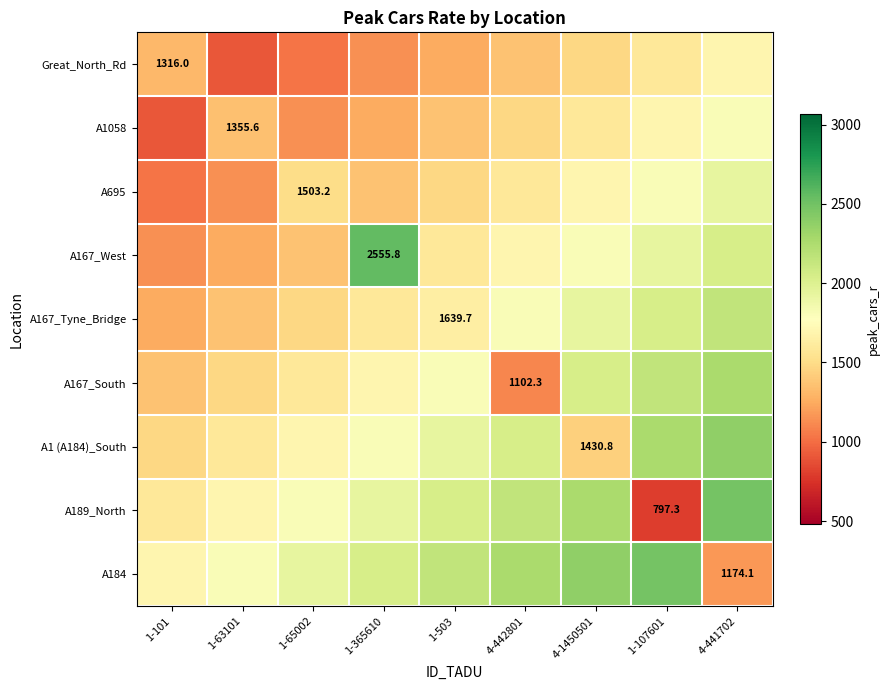

What is the total value across all series at 4-442801?

15489.8